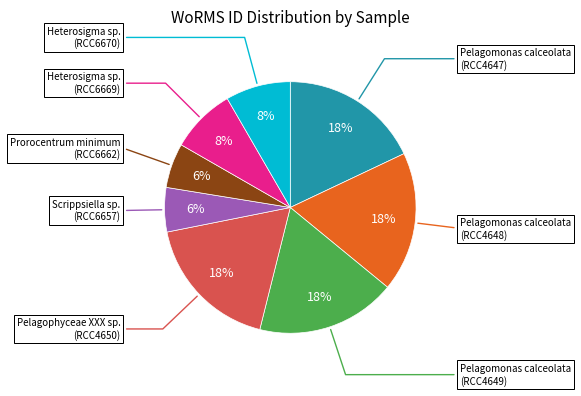

Is there any slice that represents more than half of the pie?

No